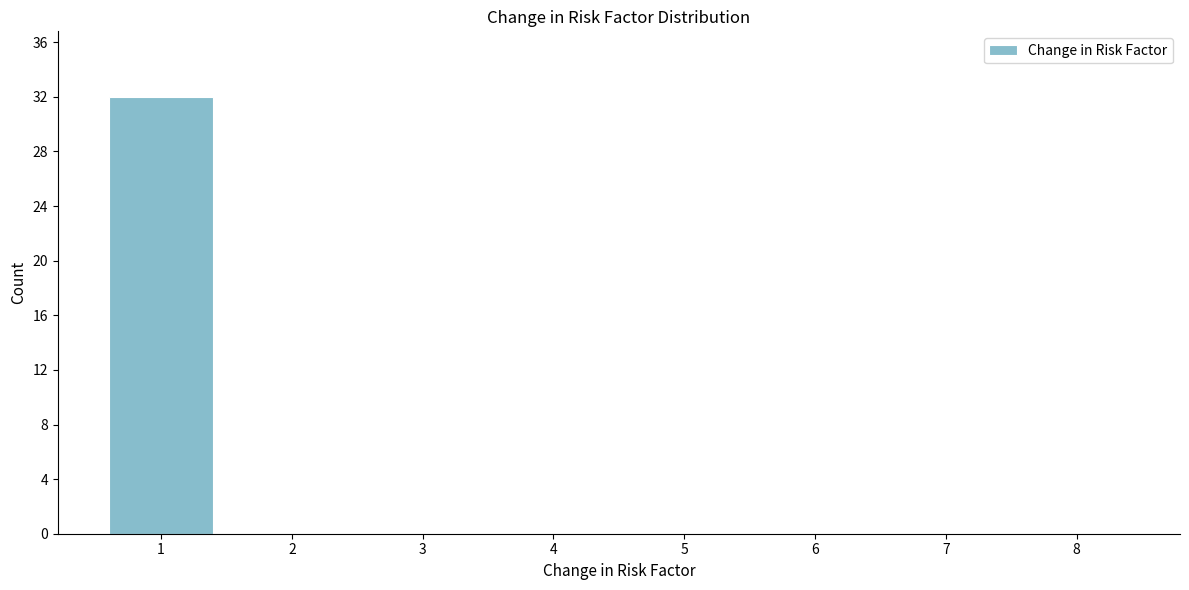

Reading left to right, extract all data points from this chart.

1=32	2=0	3=0	4=0	5=0	6=0	7=0	8=0